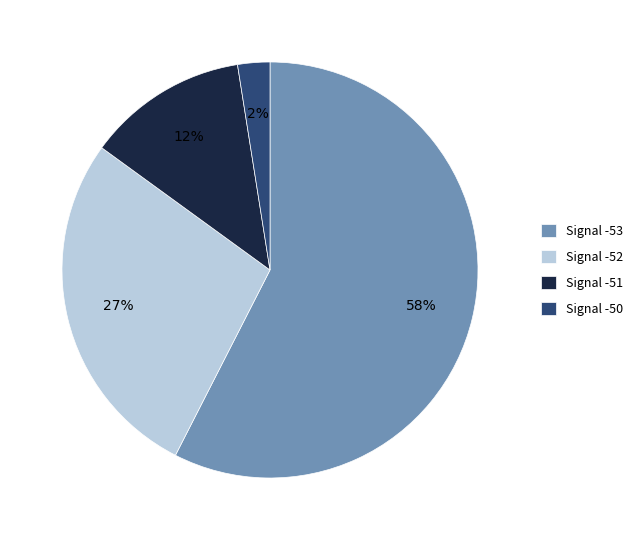

Rank the categories by value from highest to lowest.

Signal -53, Signal -52, Signal -51, Signal -50